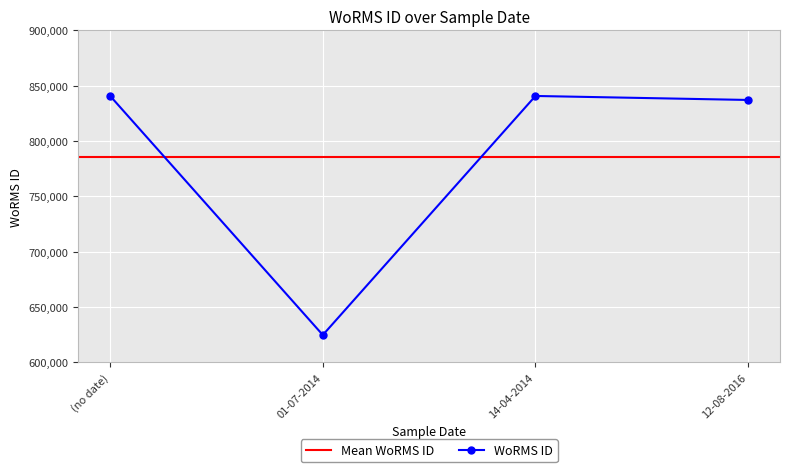

What is the difference between the second highest and minimum values?

216176